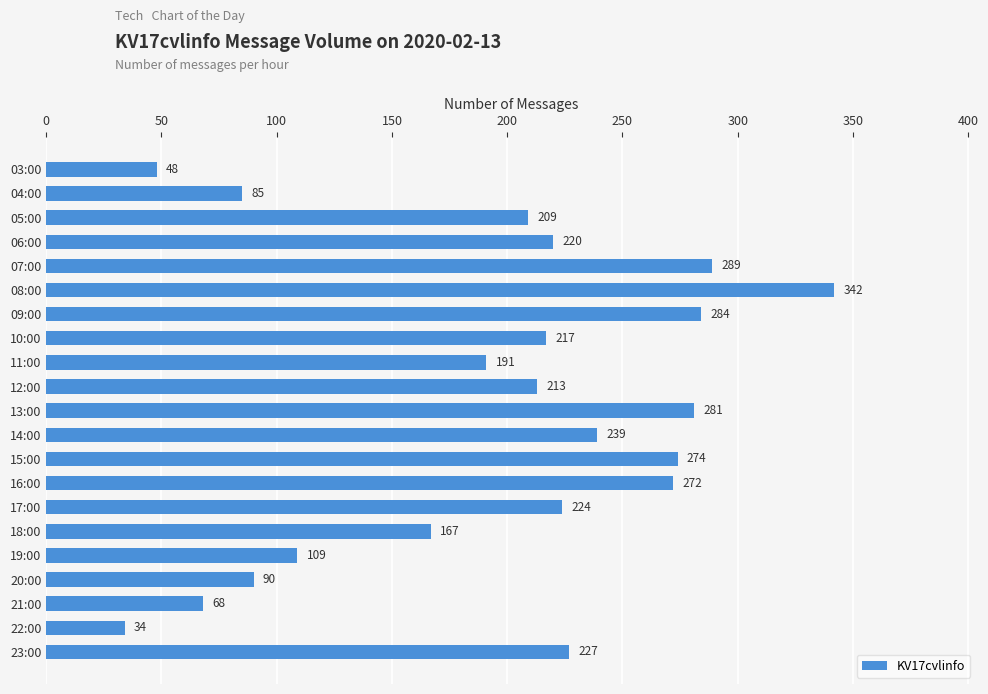

Approximately how many times larger is the value at 10:00 compared to 23:00?

1.0